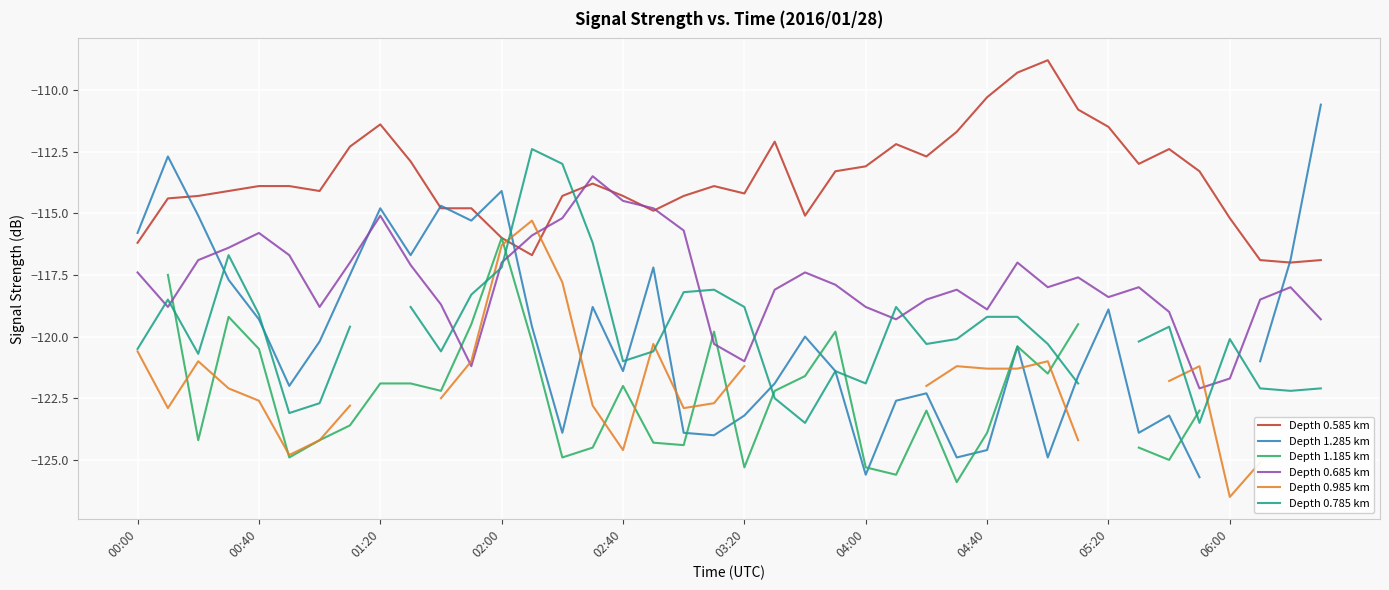

What is the spread (max minus min) of values at 10?

7.8